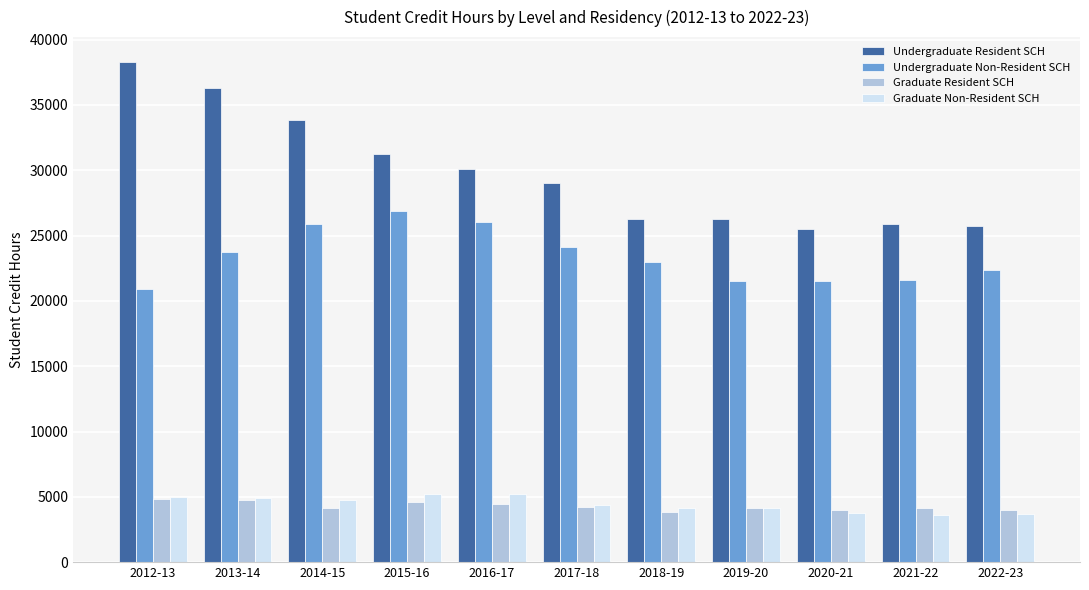

Which series has the largest total across all categories?

Undergraduate Resident SCH